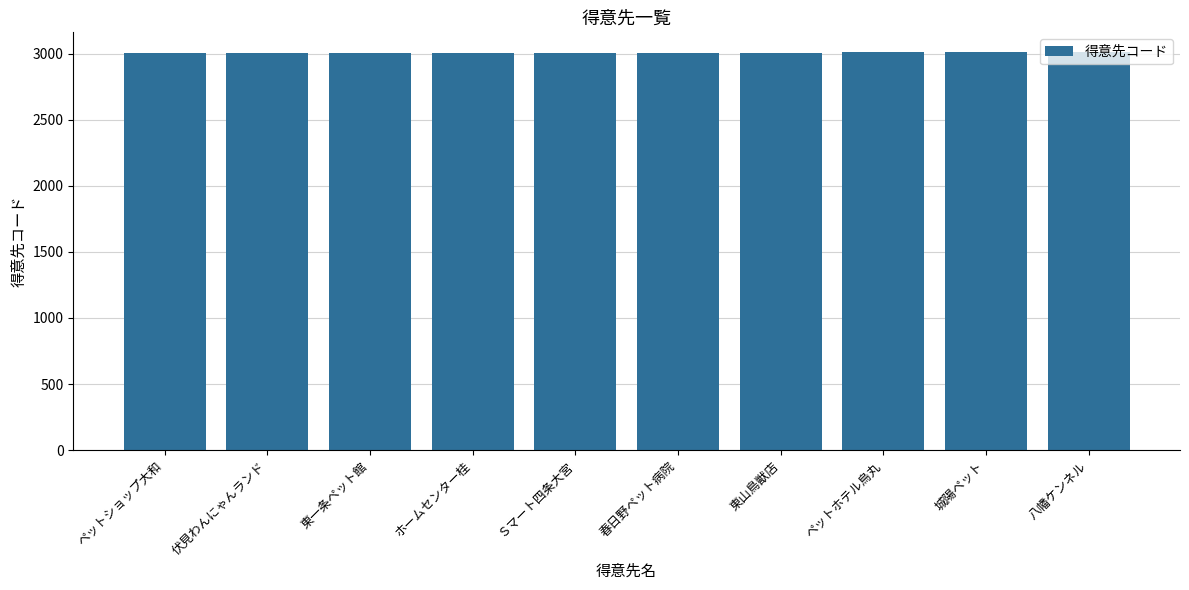

True or false: the data shows 4936 at 東山鳥獣店.

False